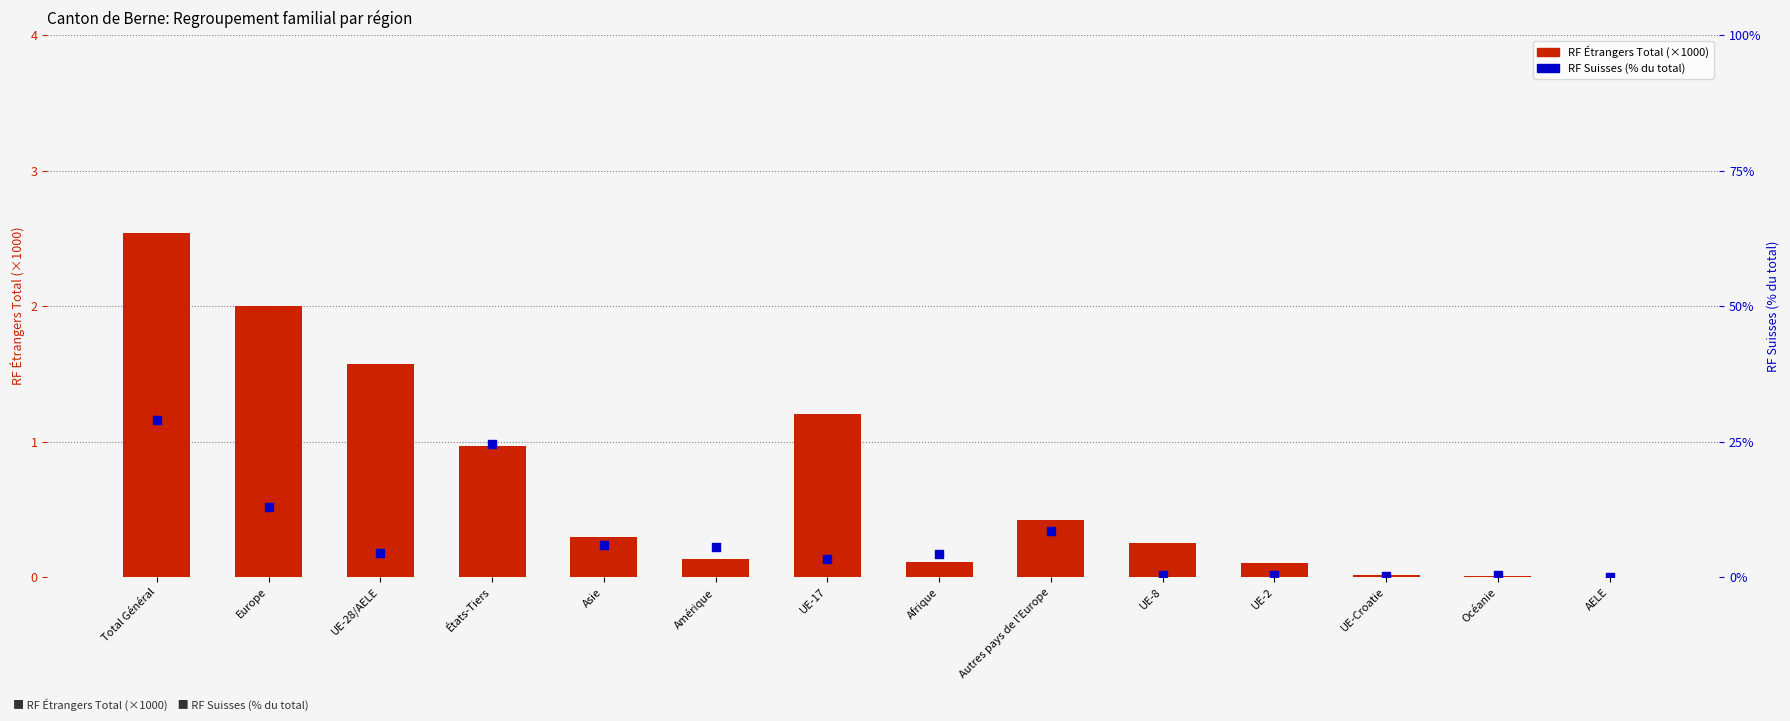

Which series contains the highest Y value?

RF Suisses Total